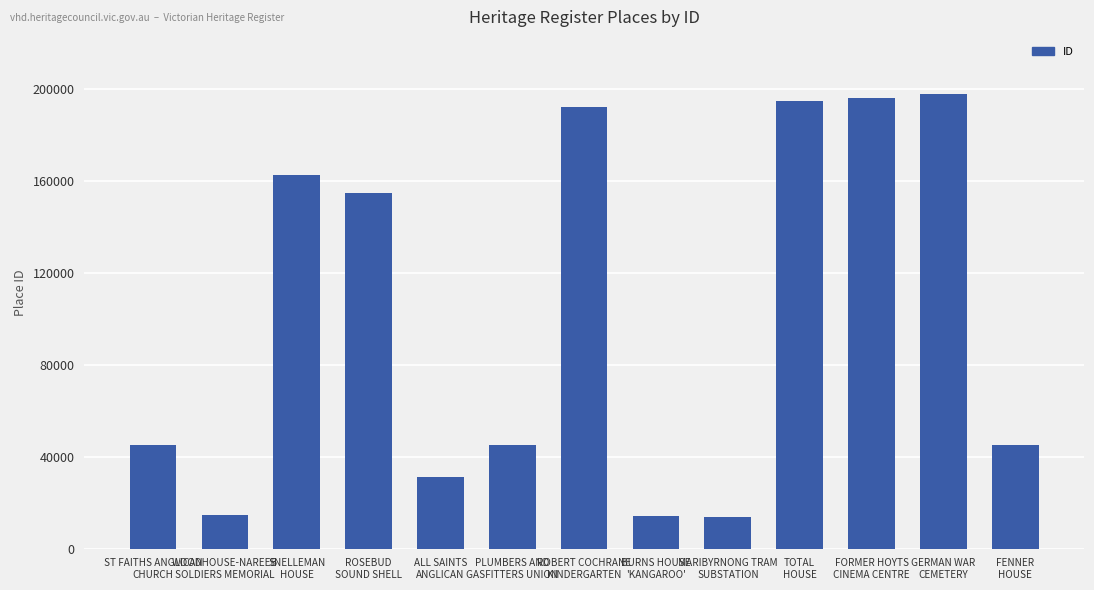

What is the sum of all values?

1306461